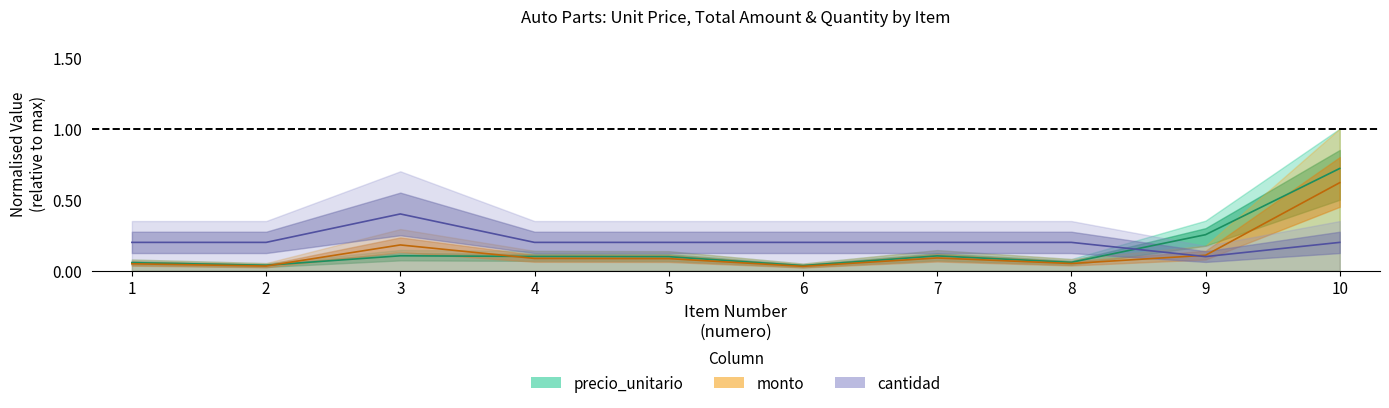

True or false: precio_unitario and cantidad intersect in this chart.

True